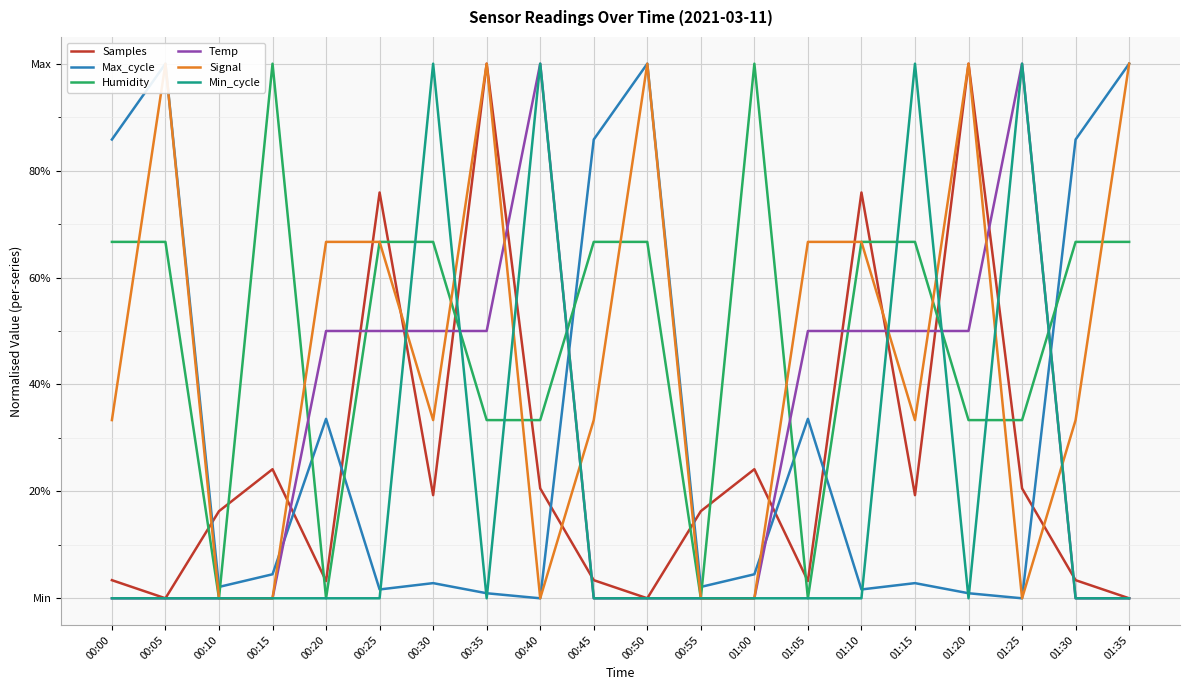

Where is the first local minimum for Max_cycle?

00:10